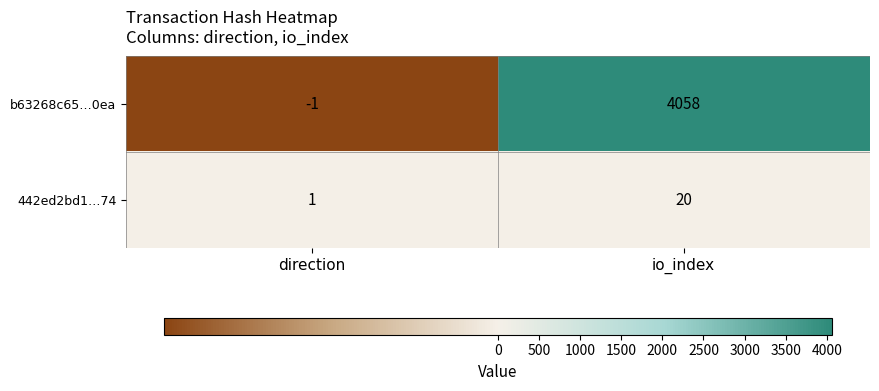

Rank the series by their maximum value, from lowest to highest.

442ed2bd1…74, b63268c65…0ea